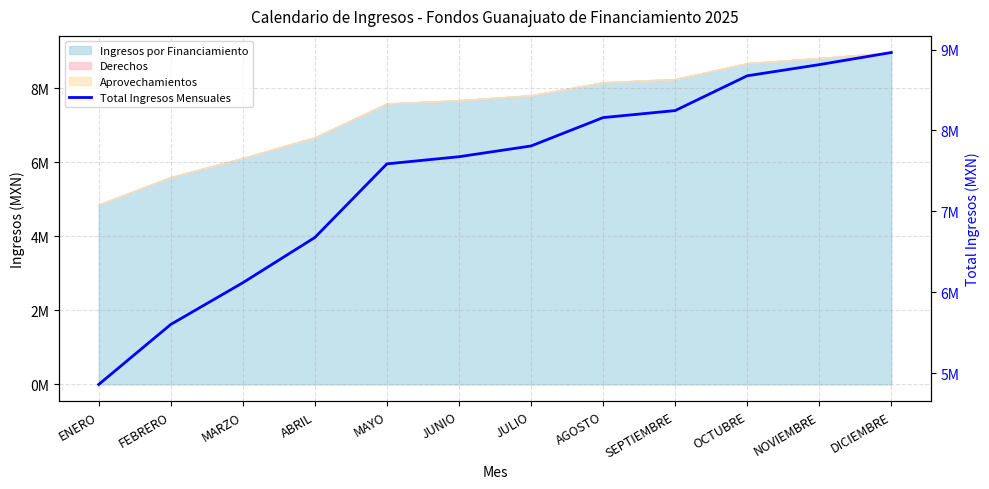

What is the sum of the values at MAYO and JULIO?

15394440